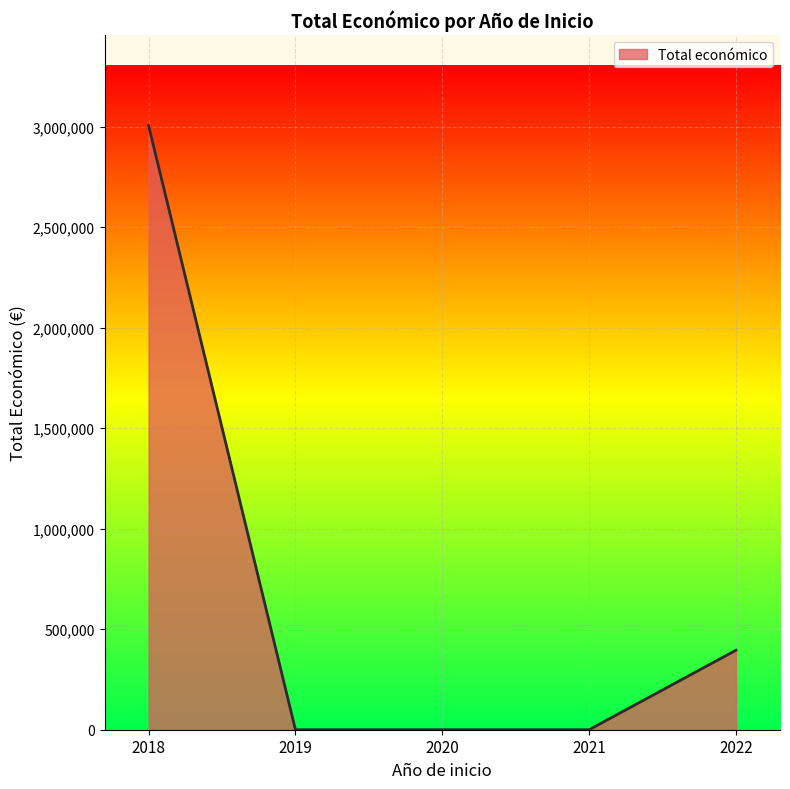

Which label corresponds to the largest value in the chart?

2018